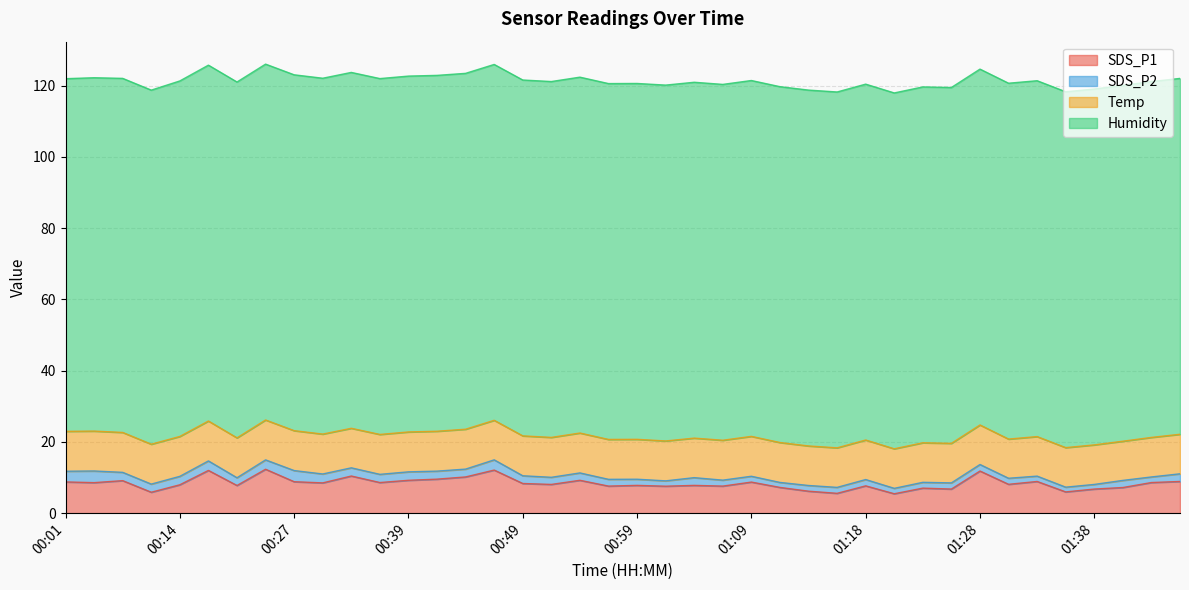

True or false: SDS_P1 has more than 2 interior local peaks.

True